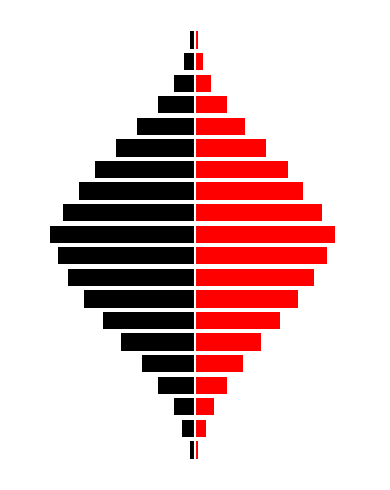

Read the Red value at 7, to the nearest 5.

40